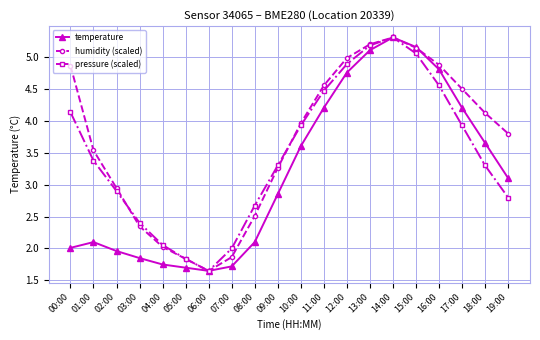

Which category has the highest value in the pressure (scaled) series?

14:00